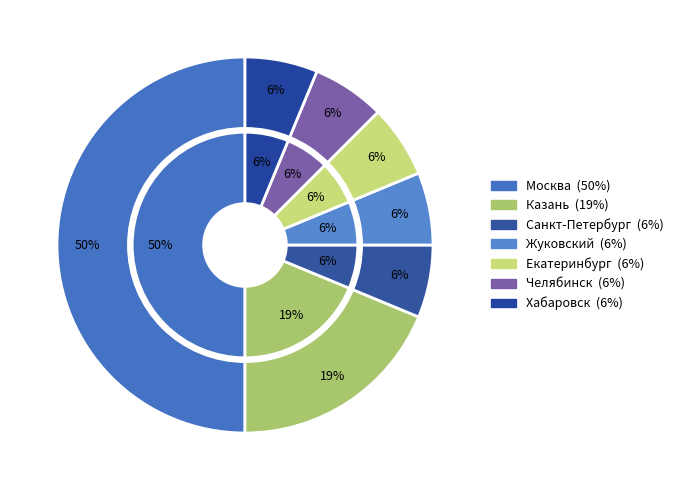

Rank the categories by value from lowest to highest.

Санкт-Петербург, Жуковский, Екатеринбург, Челябинск, Хабаровск, Казань, Москва